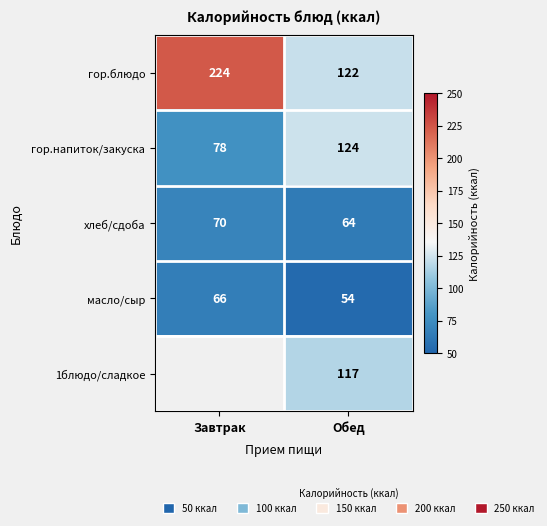

What is the difference between the highest and lowest values at Обед?

70